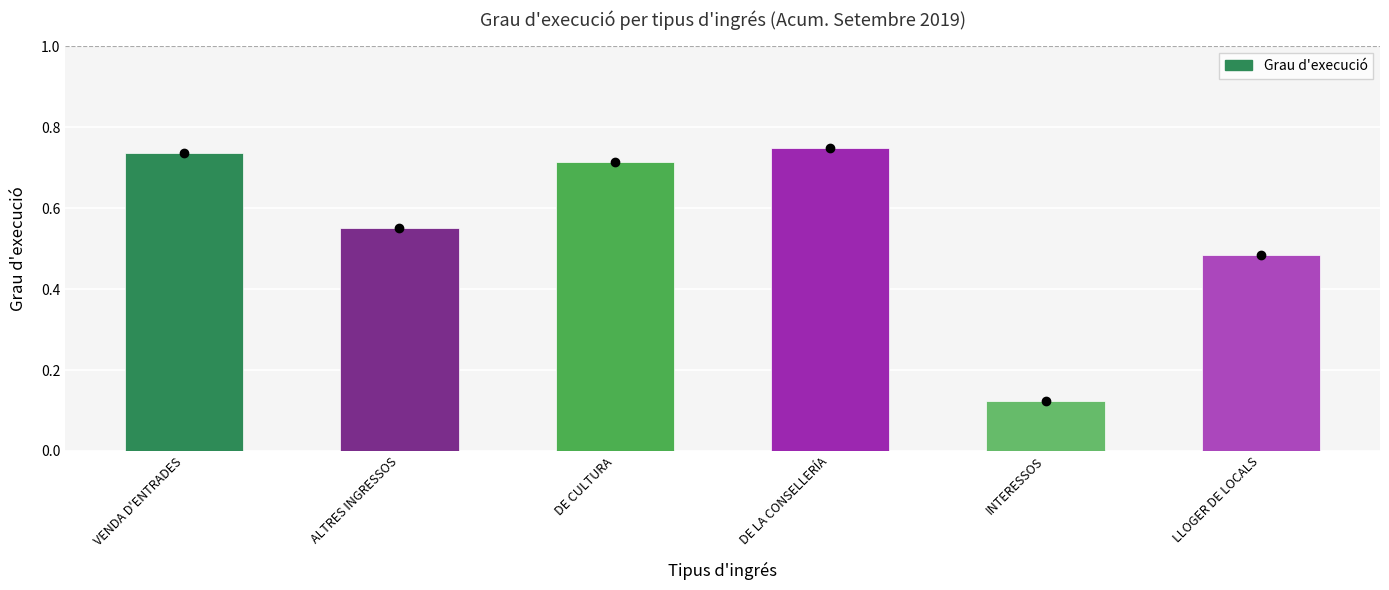

List the labels in order of value, largest first.

DE LA CONSELLERÍA, VENDA D'ENTRADES, DE CULTURA, ALTRES INGRESSOS, LLOGER DE LOCALS, INTERESSOS